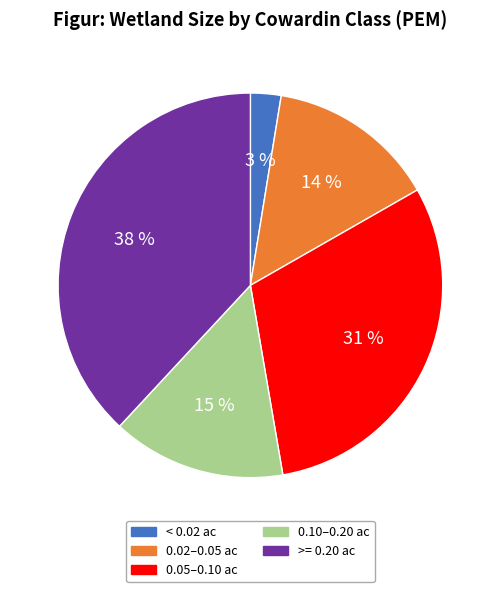

Is there any slice that represents more than half of the pie?

No